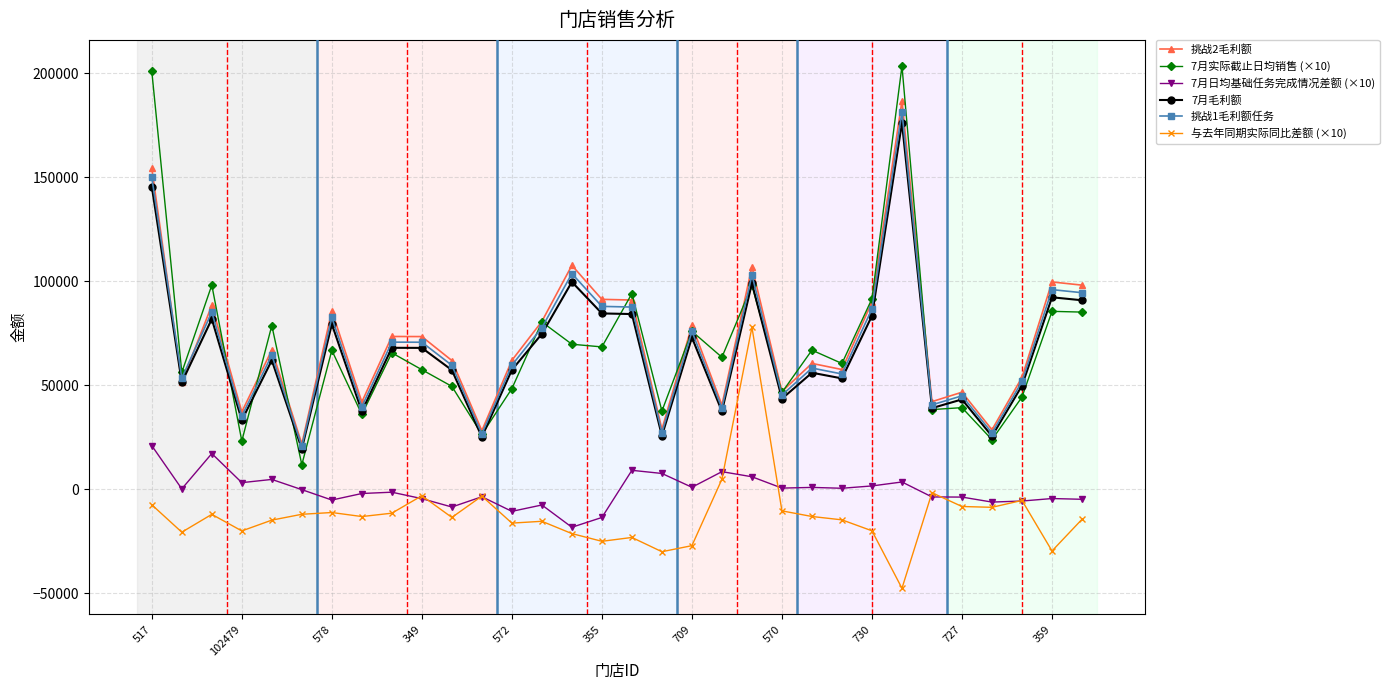

Which series has the largest total across all categories?

挑战2毛利额